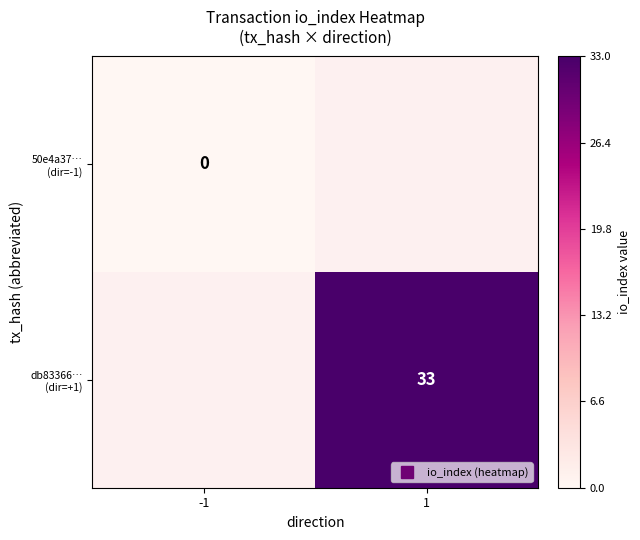

Rank the series at -1 from highest to lowest value.

50e4a37… (dir=-1), db83366… (dir=+1)